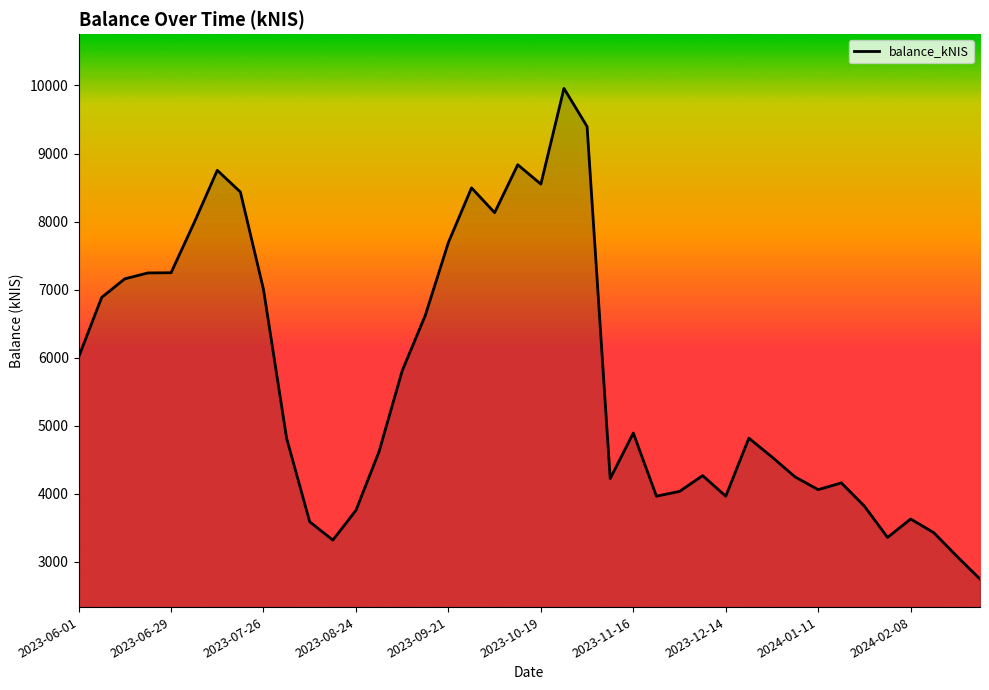

What is the greatest value displayed?

9957.5